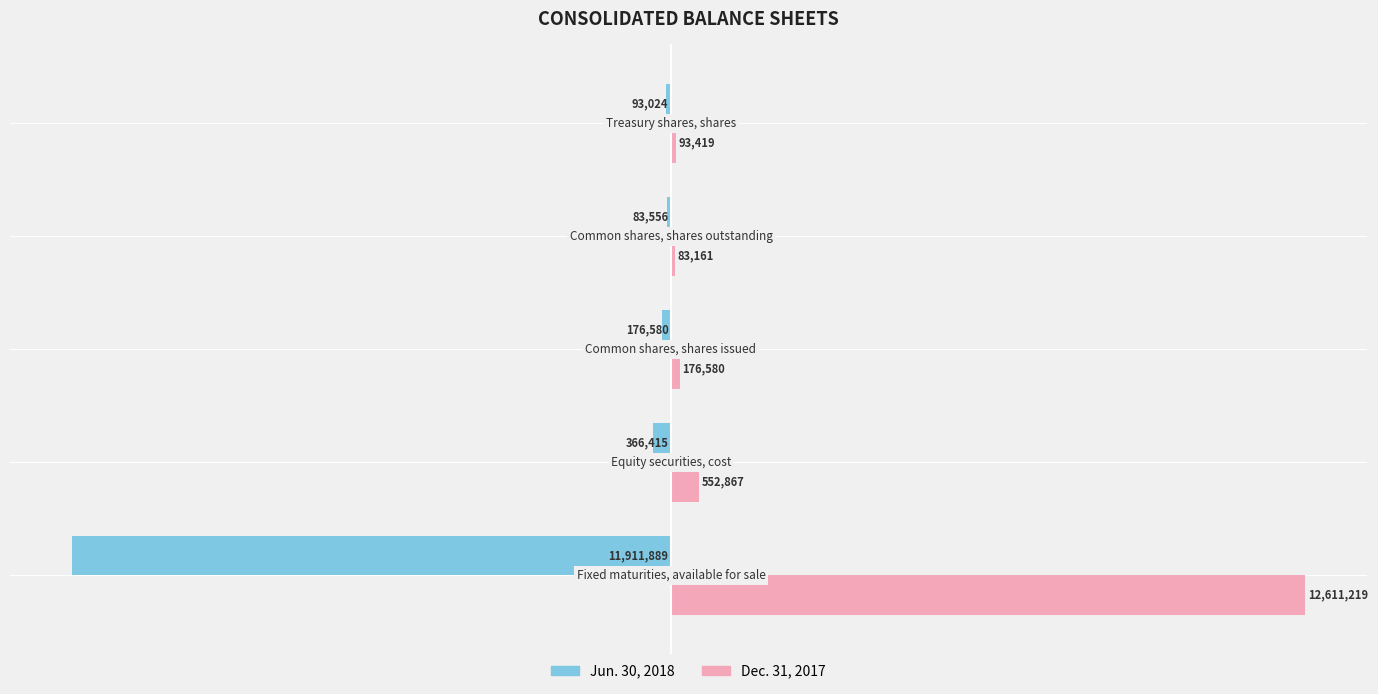

What are all the series names shown in the legend?

Jun. 30, 2018, Dec. 31, 2017